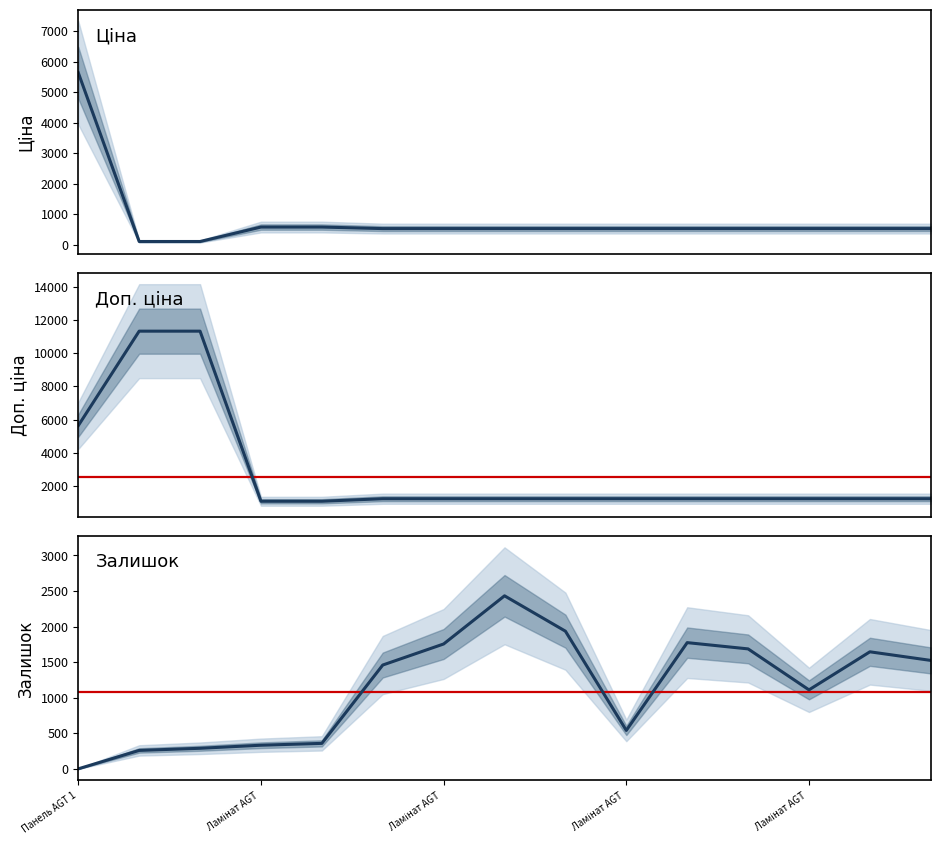

What are all the series names shown in the legend?

Ціна, Доп. ціна, Залишок